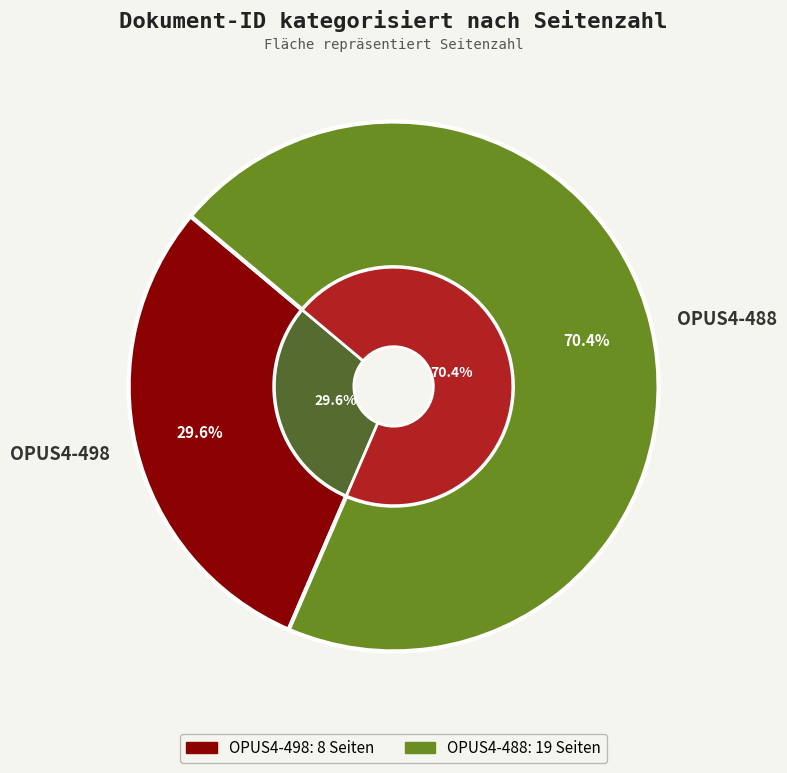

How many segments does this pie chart have?

2